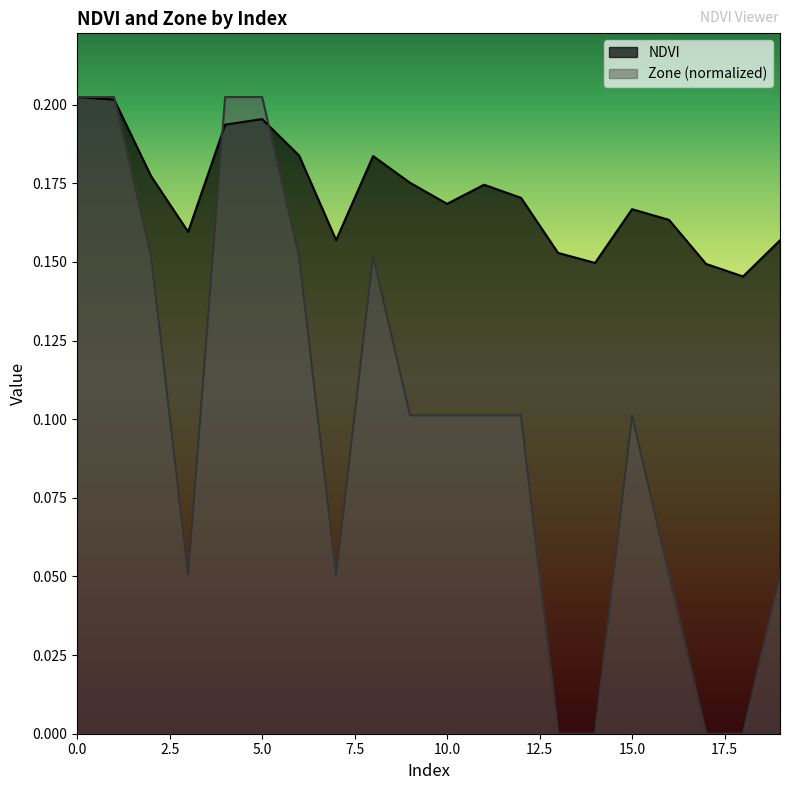

What is the difference between the maximum and second lowest values in the Zone series?

0.2